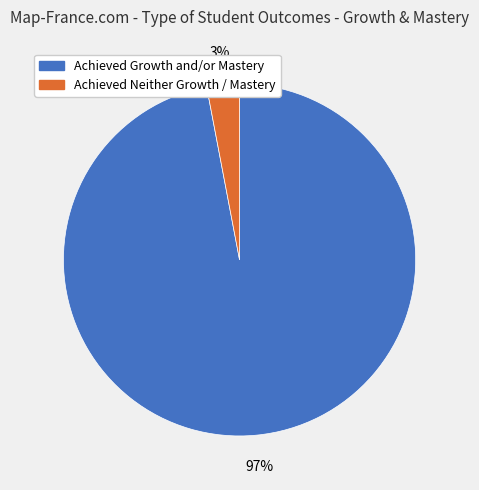

Is there any slice that represents more than half of the pie?

Yes